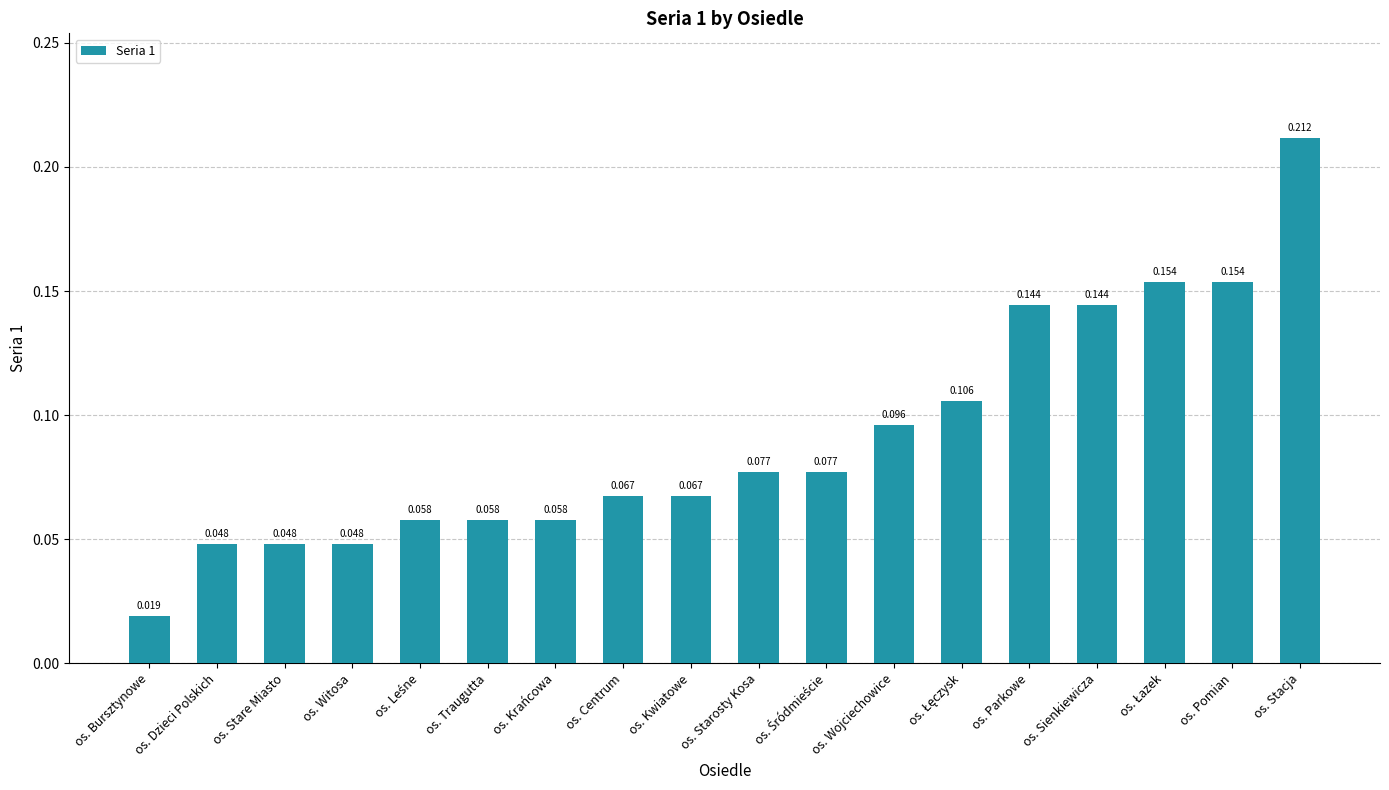

Are the bars horizontal?

No